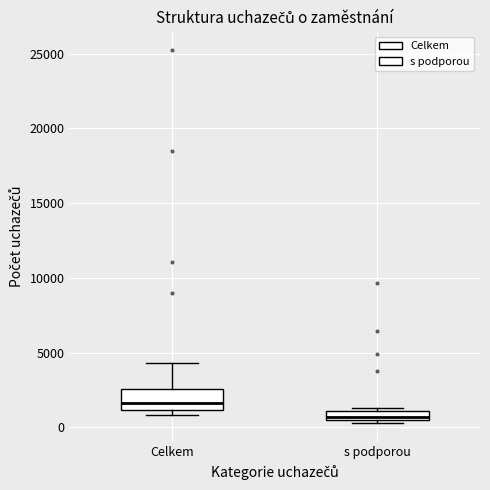

Which box's median line is the lowest?

s podporou